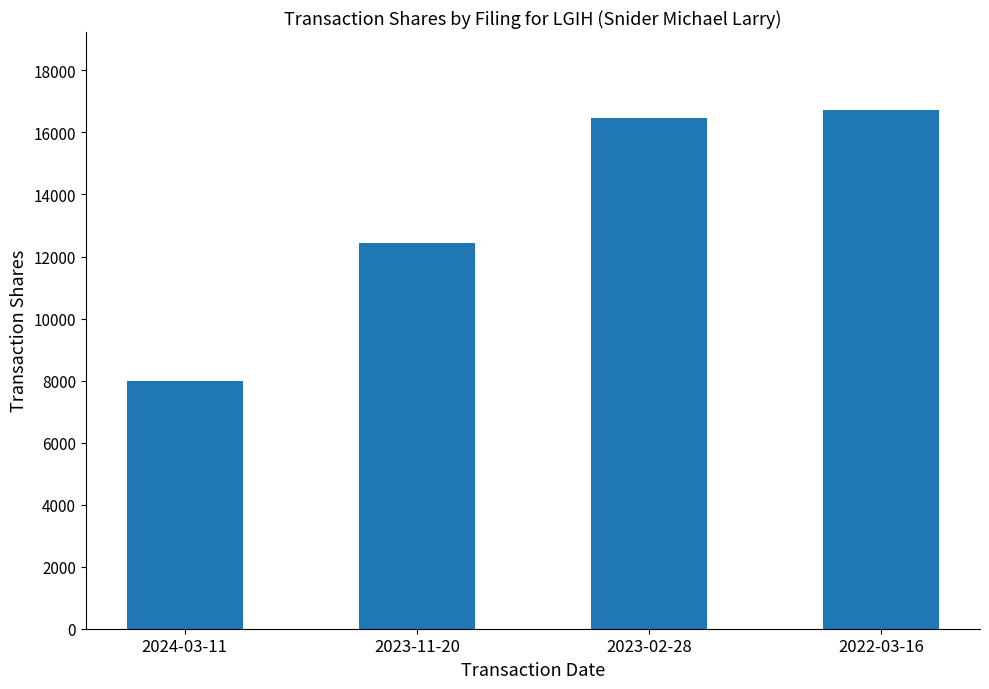

The chart shows a value of 25826 at 2023-02-28. True or false?

False